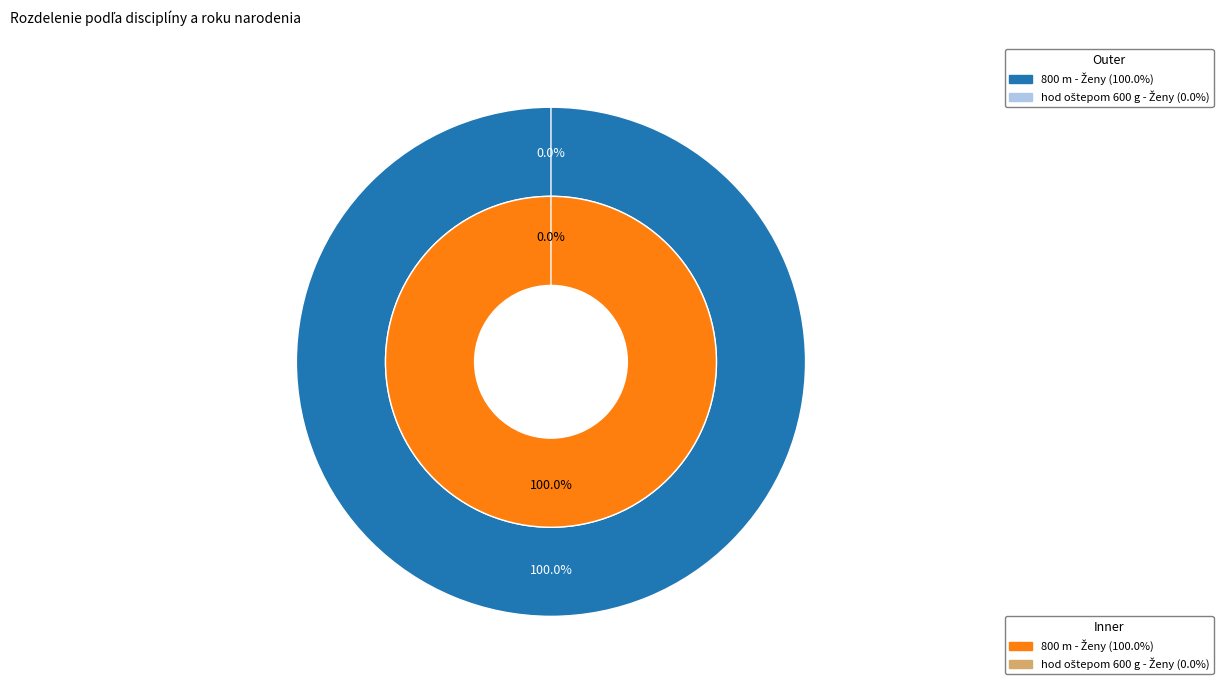

Which category accounts for the majority?

800 m - Ženy